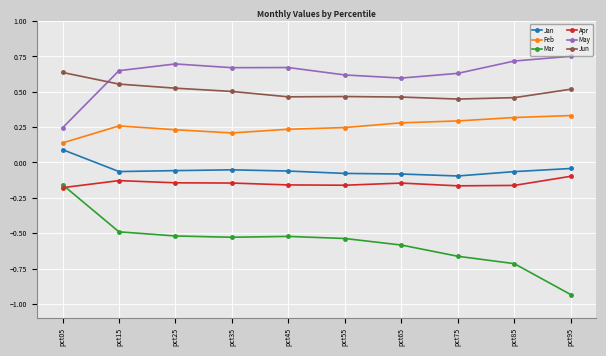

The value of Mar at pct65 is -0.6. True or false?

True